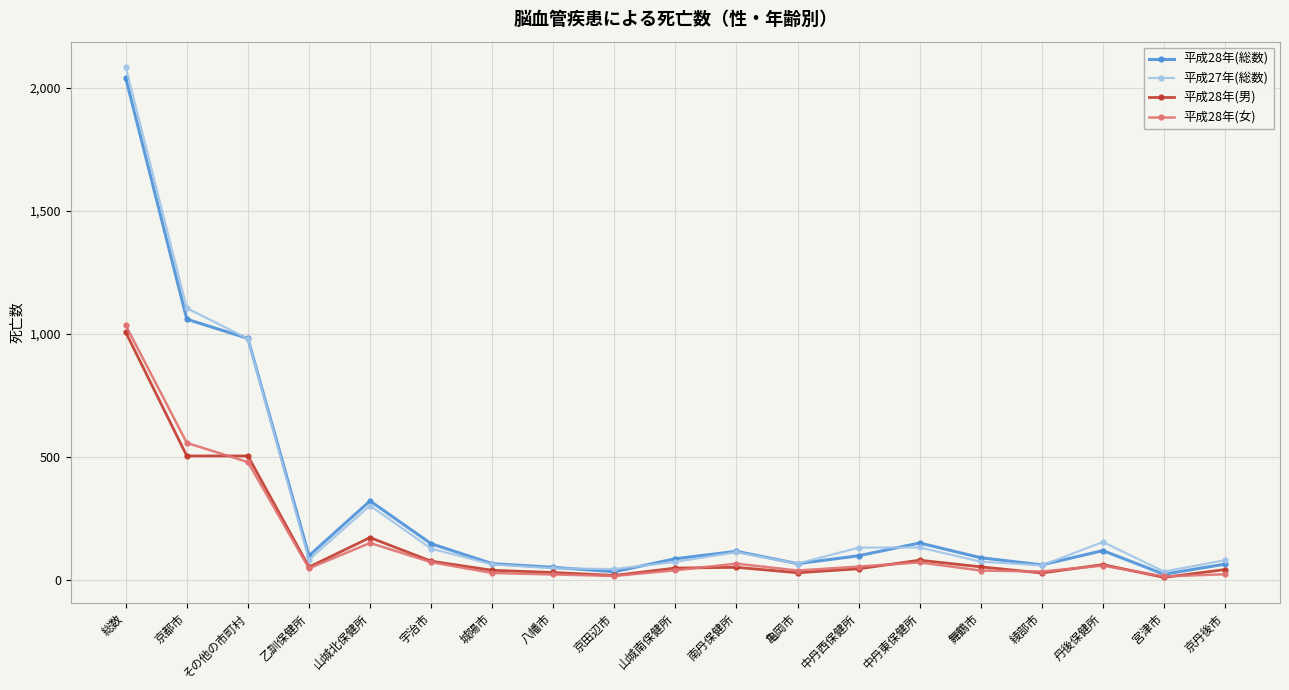

Is this an area chart (filled region under the line)?

No